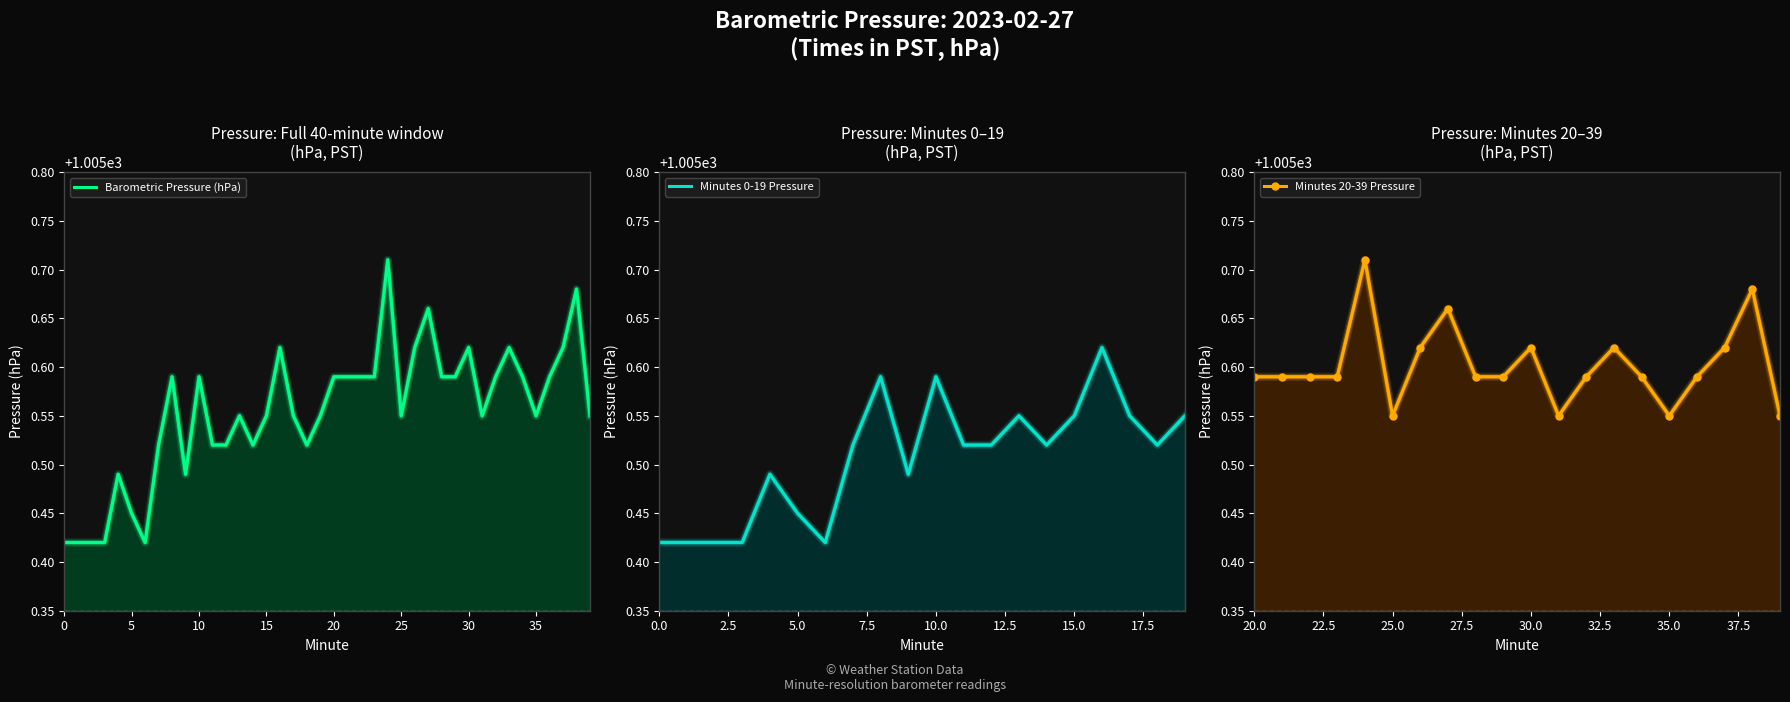

What is the ratio of the value at 17 to the value at 1?

1.0